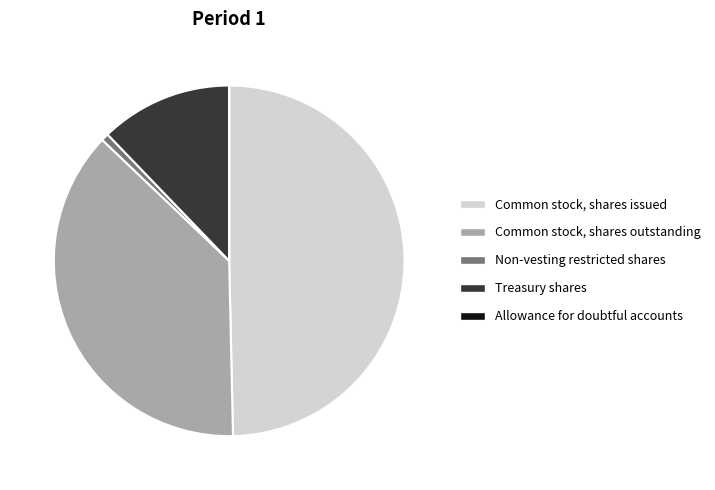

The Common stock, shares issued slice represents 42% of the pie. True or false?

False